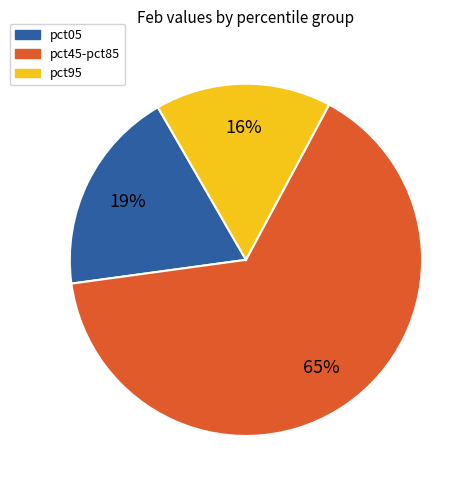

Is there any slice that represents more than half of the pie?

Yes